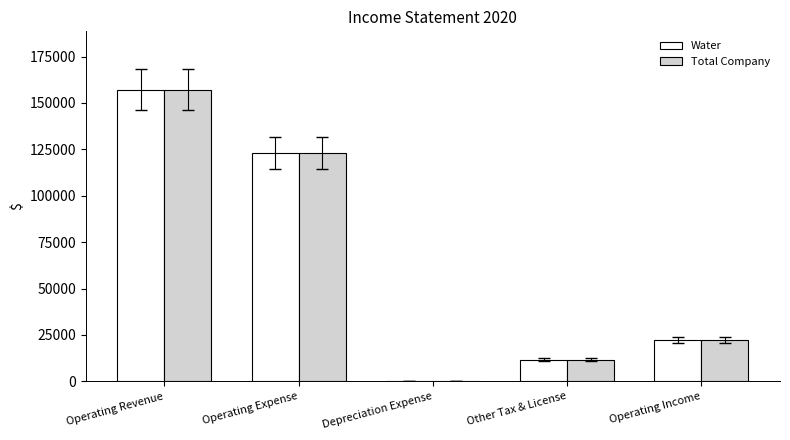

Where does the Total Company series first go above 22176?

Operating Revenue